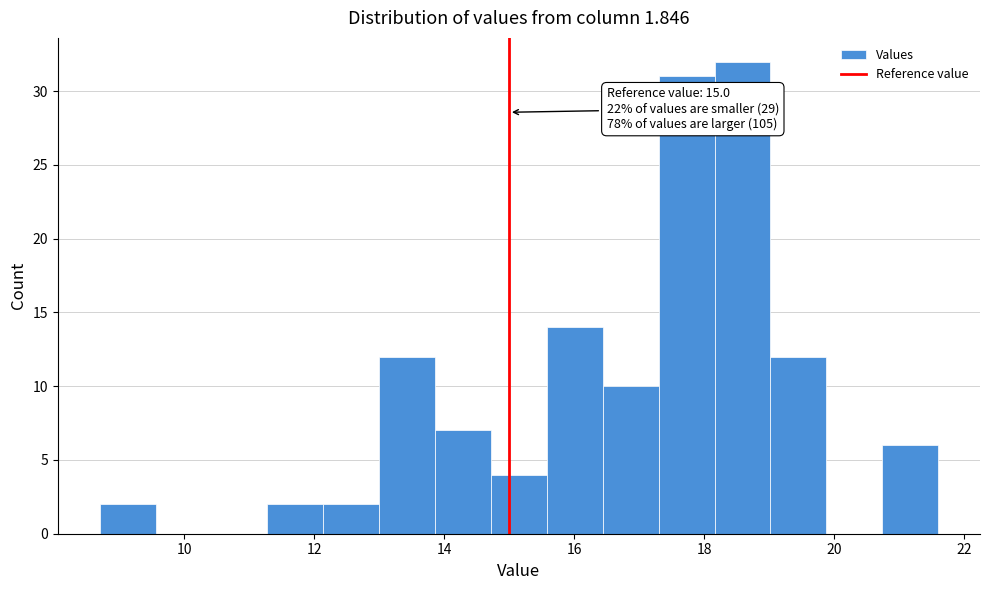

Which range on the x-axis has the tallest bar?

18.16 to 19.02